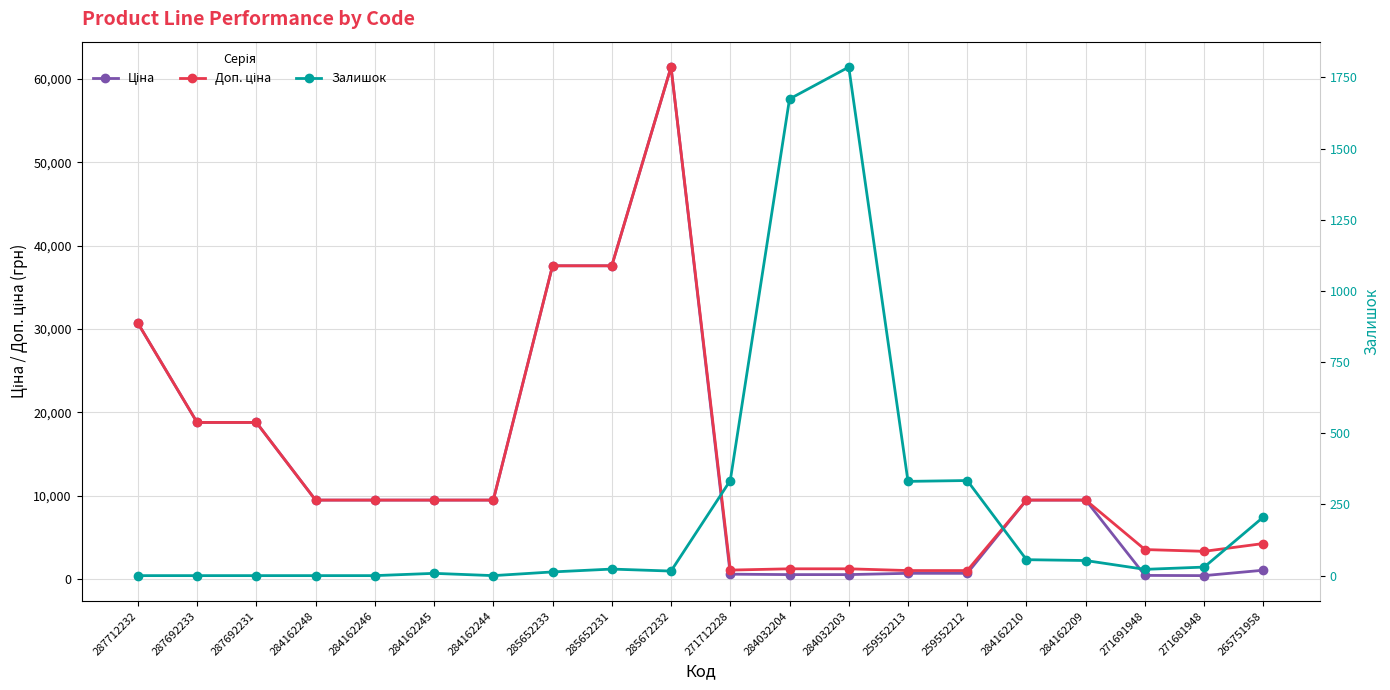

Which series has the widest spread of values?

Ціна